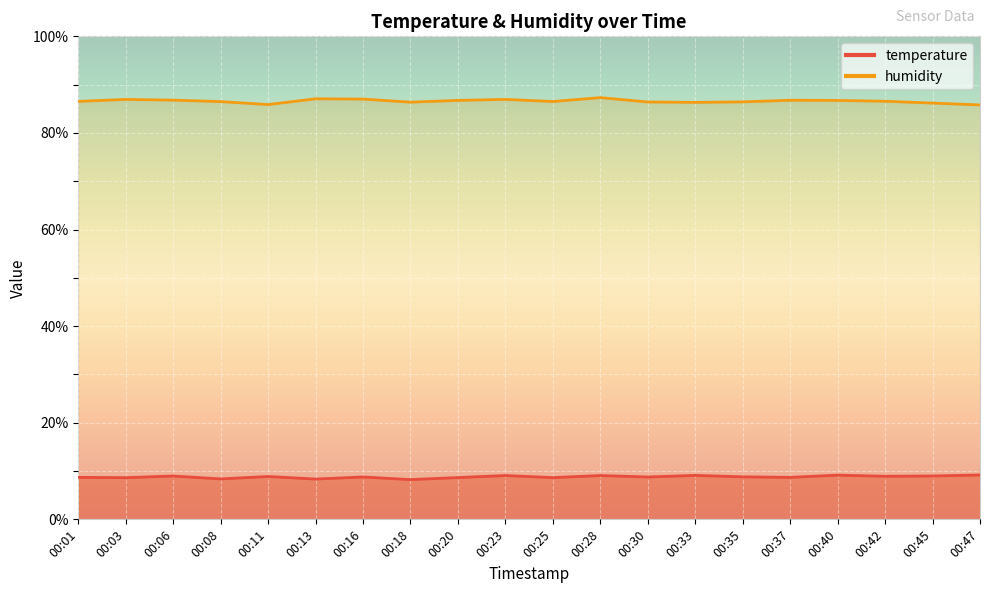

Which series has the widest spread of values?

humidity